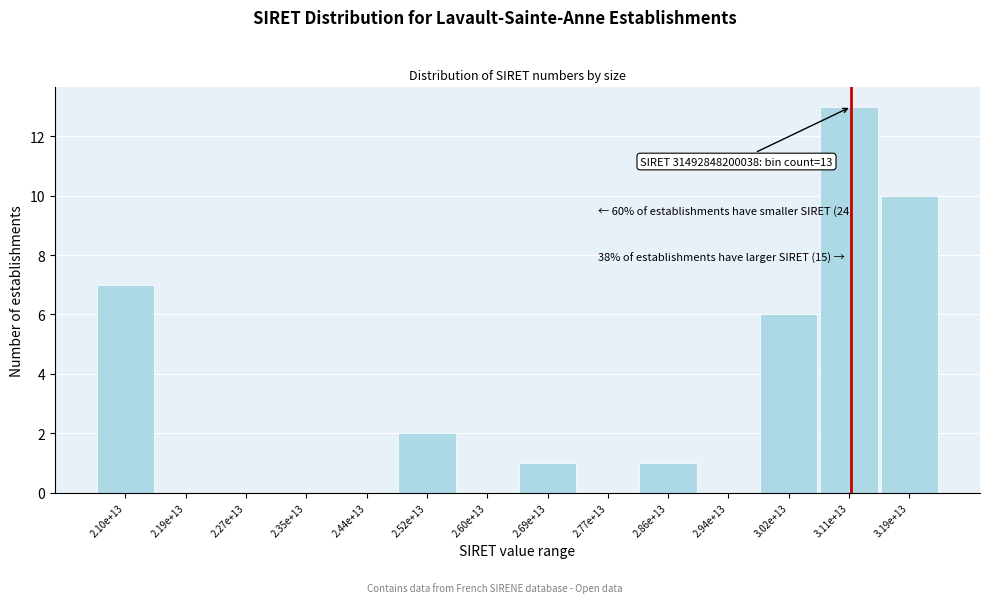

Reading left to right, list all the values displayed in this chart.

2.10e+13=7	2.19e+13=0	2.27e+13=0	2.35e+13=0	2.44e+13=0	2.52e+13=2	2.60e+13=0	2.69e+13=1	2.77e+13=0	2.86e+13=1	2.94e+13=0	3.02e+13=6	3.11e+13=13	3.19e+13=10